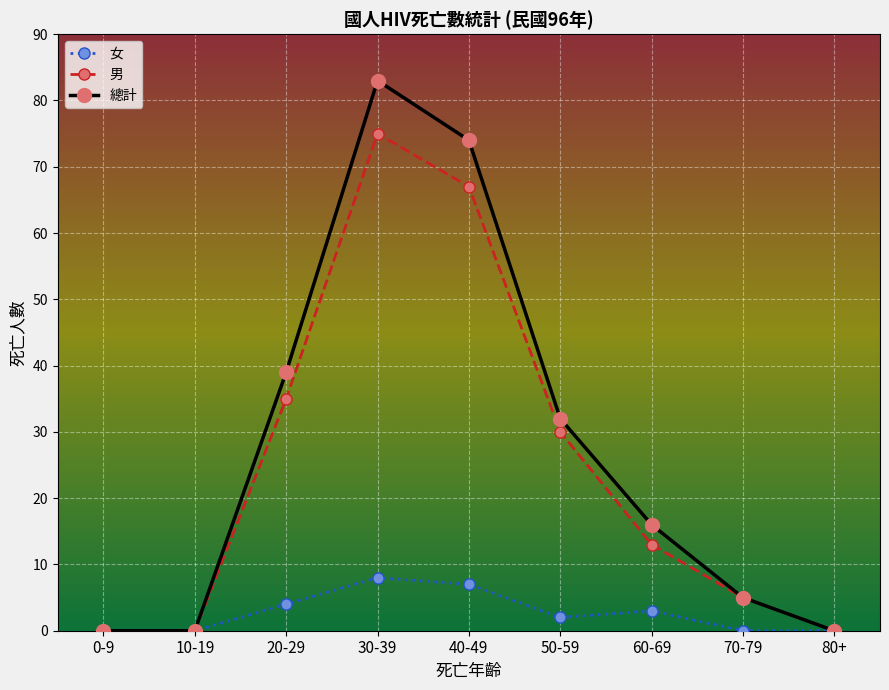

What is the maximum value shown in the chart?

83